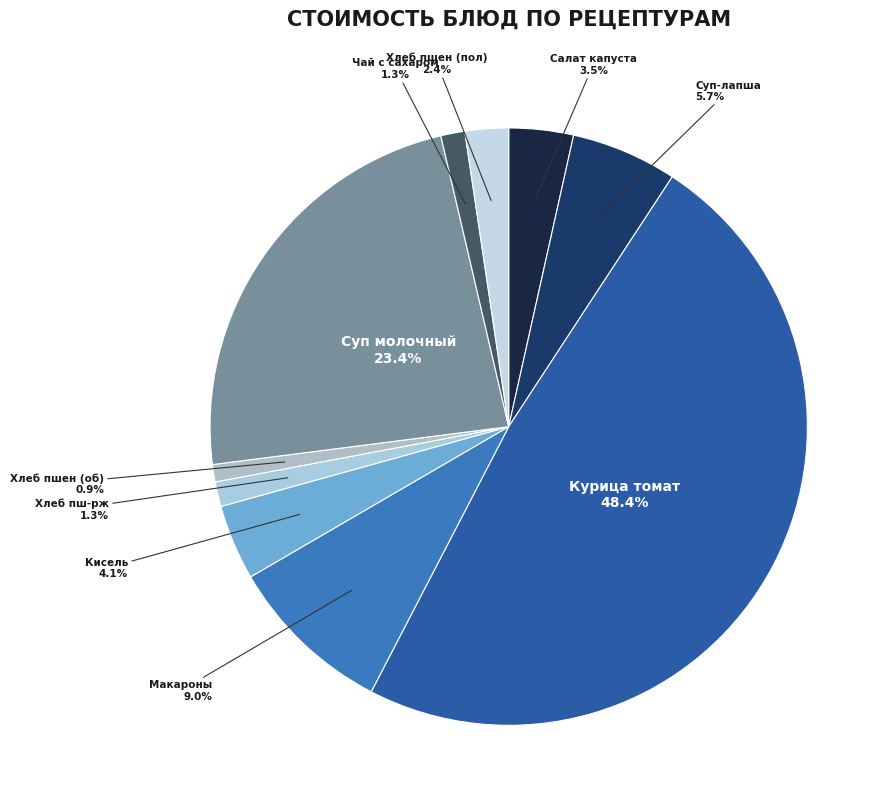

Which slice is the largest?

Курица в томатном соусе